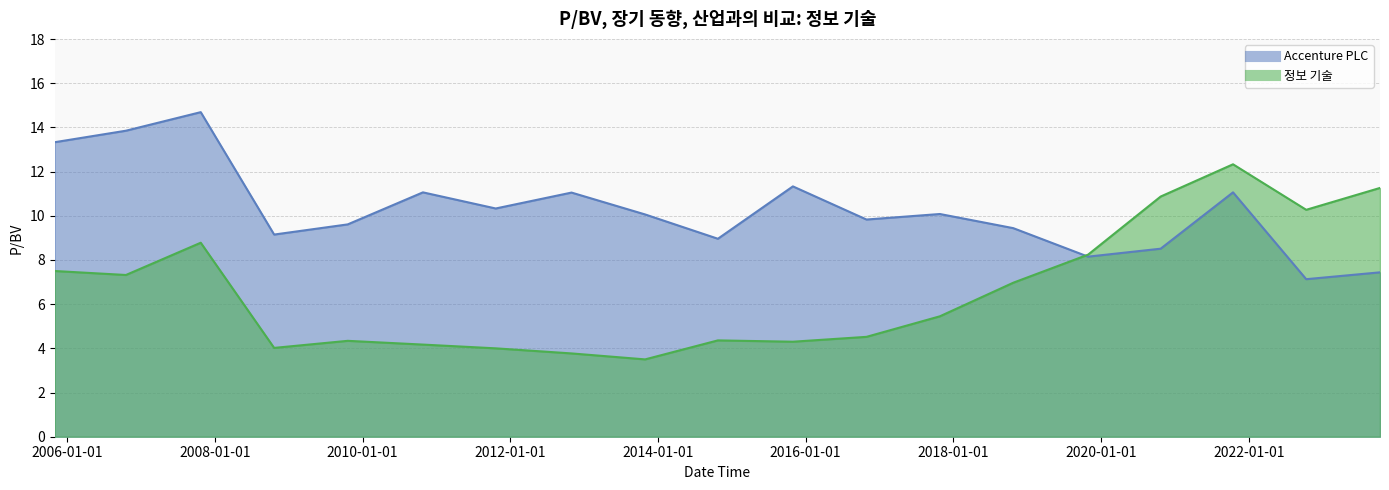

What is the label of the 15th point from the right?

2009-10-19